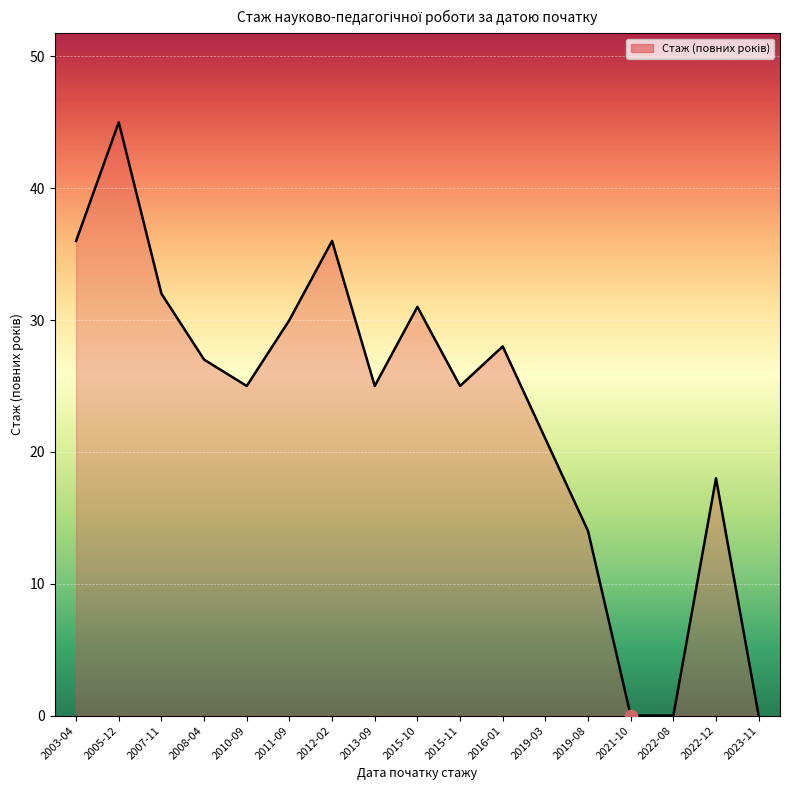

What is the change in value from 2019-08 to 2021-10?

-14